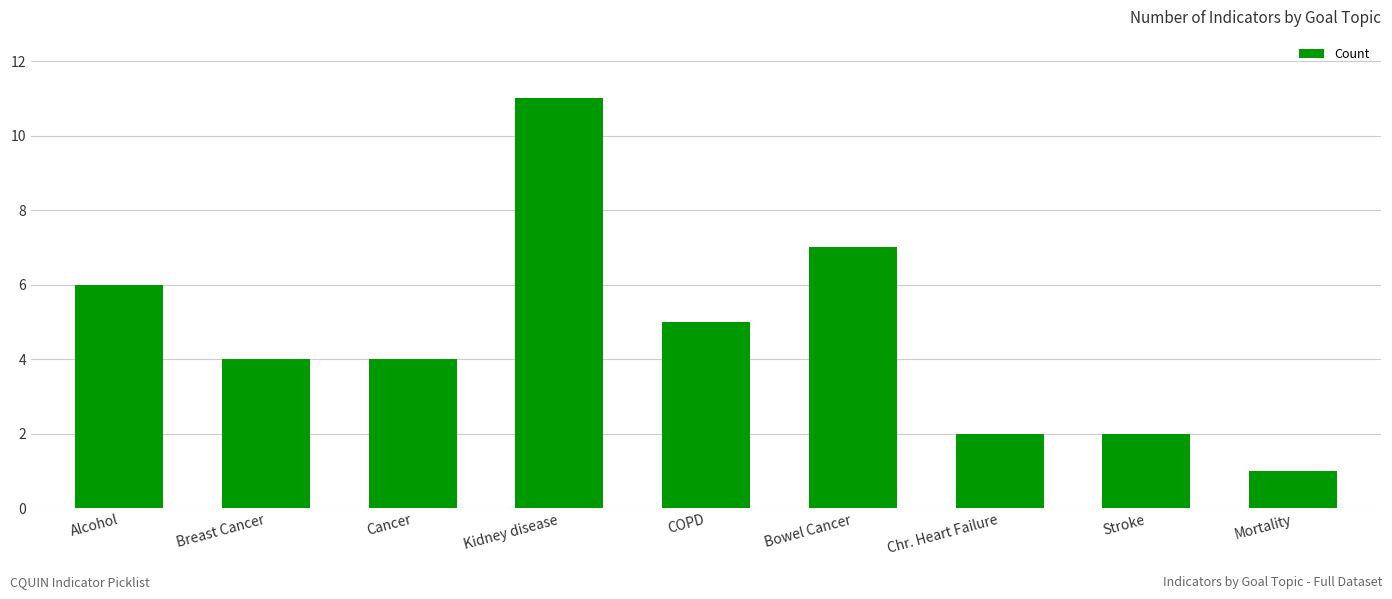

What is the difference between the maximum and second lowest values?

9